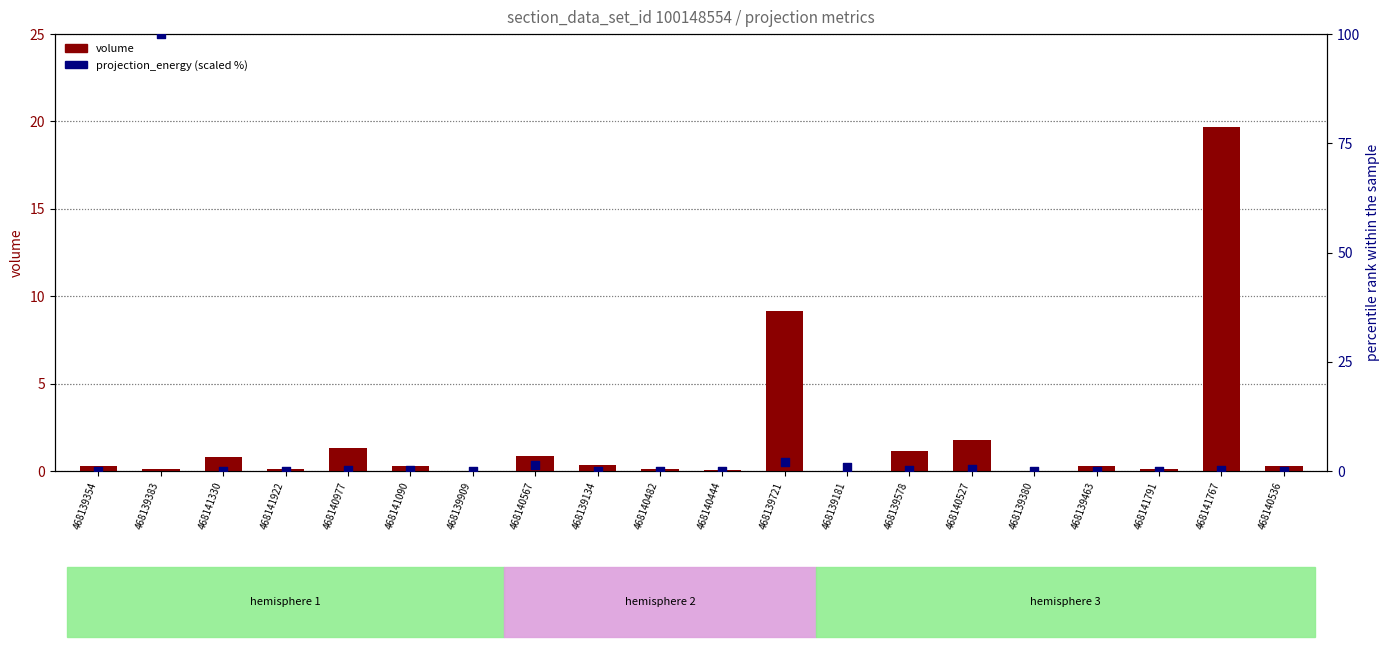

Which series has the largest total across all categories?

projection_energy (percentile)